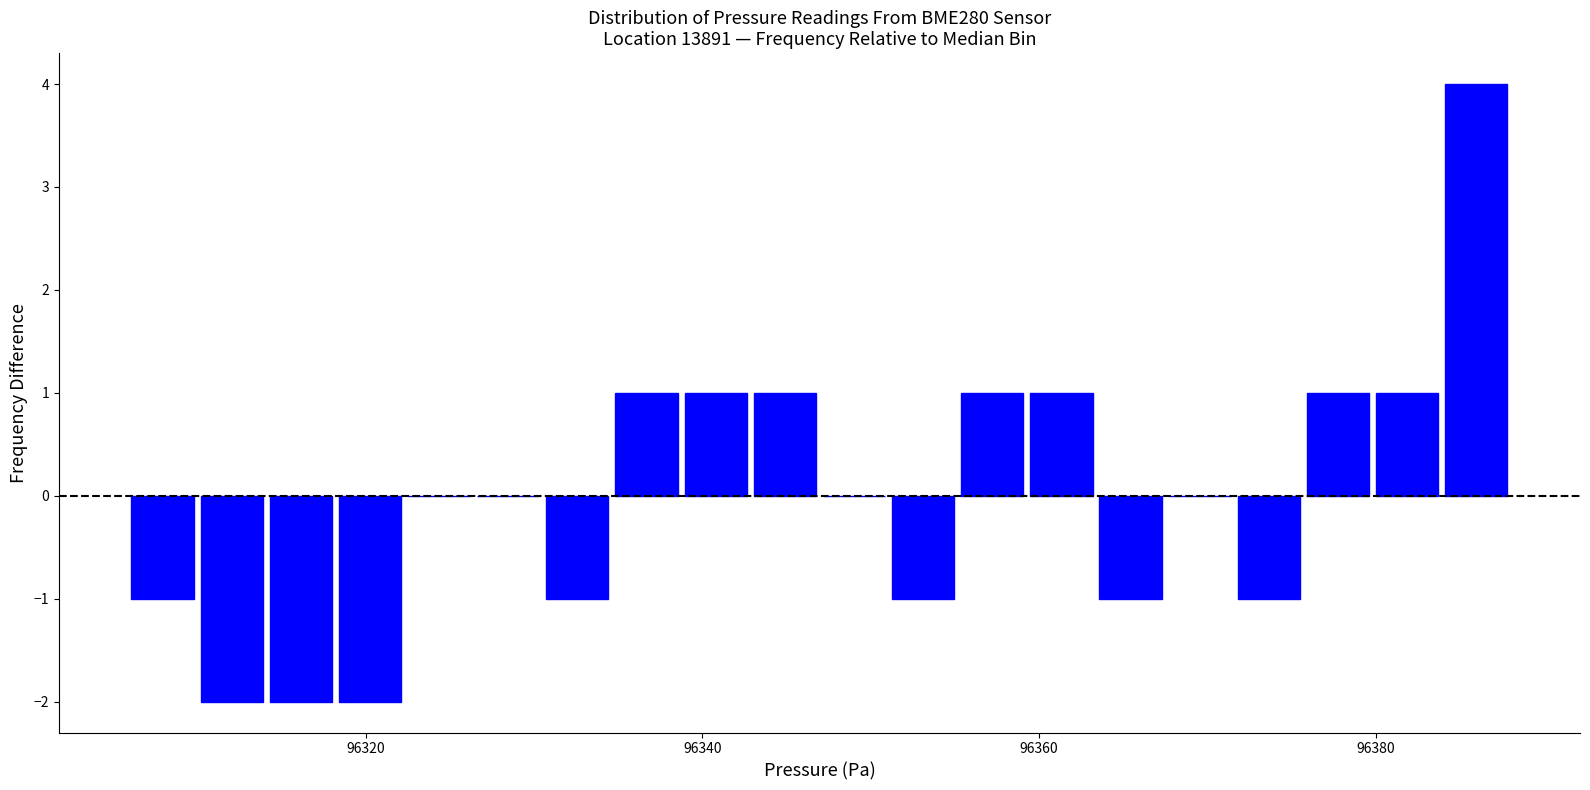

Around what value on the x-axis is the tallest bar? Give the approximate position of its centre, as read against the axis.

96386